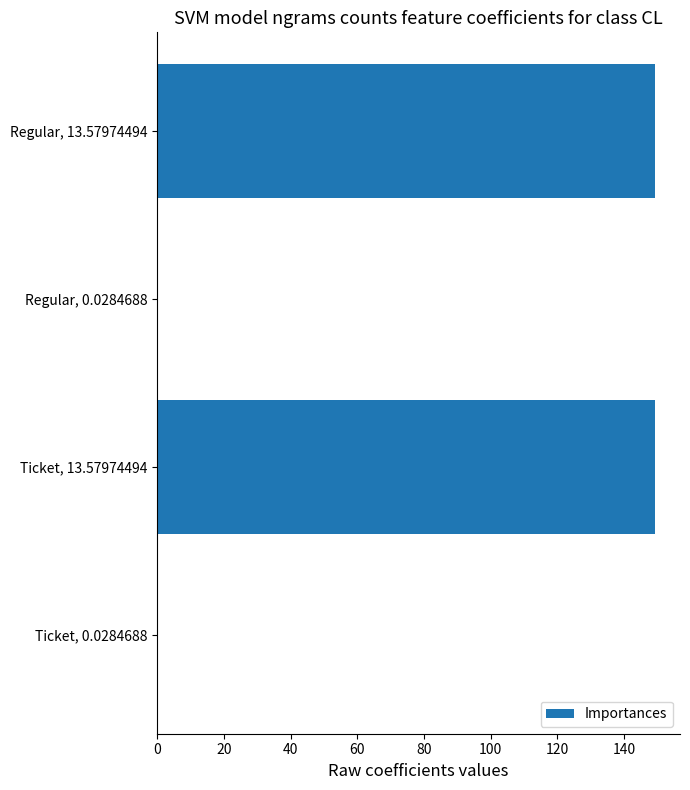

True or false: the data shows 149.4 at Ticket, 13.57974494.

True